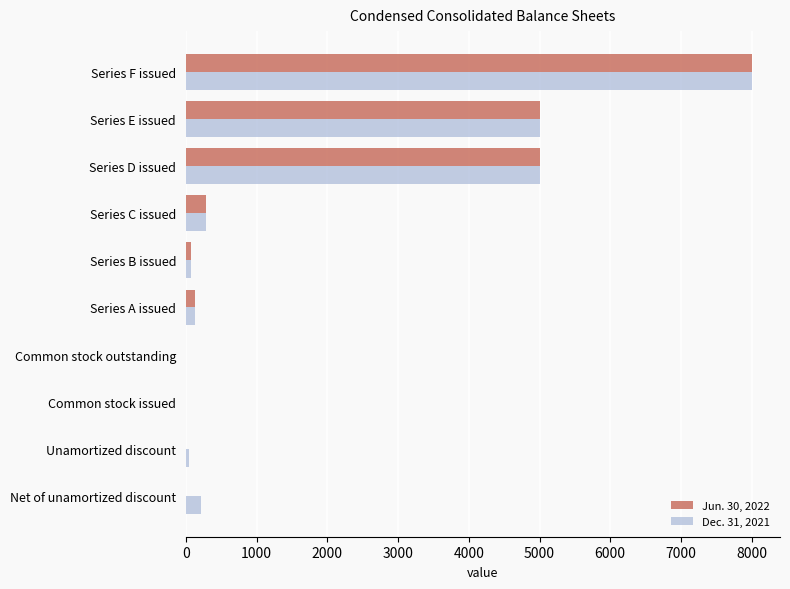

Is the value of Dec. 31, 2021 at Net of unamortized discount greater than the value of Jun. 30, 2022 at Net of unamortized discount?

Yes